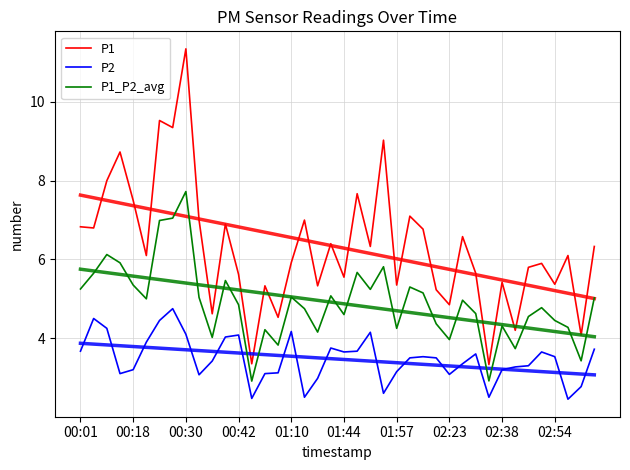

In P2, how many points are higher than both neighbors (excluding endpoints)?

9